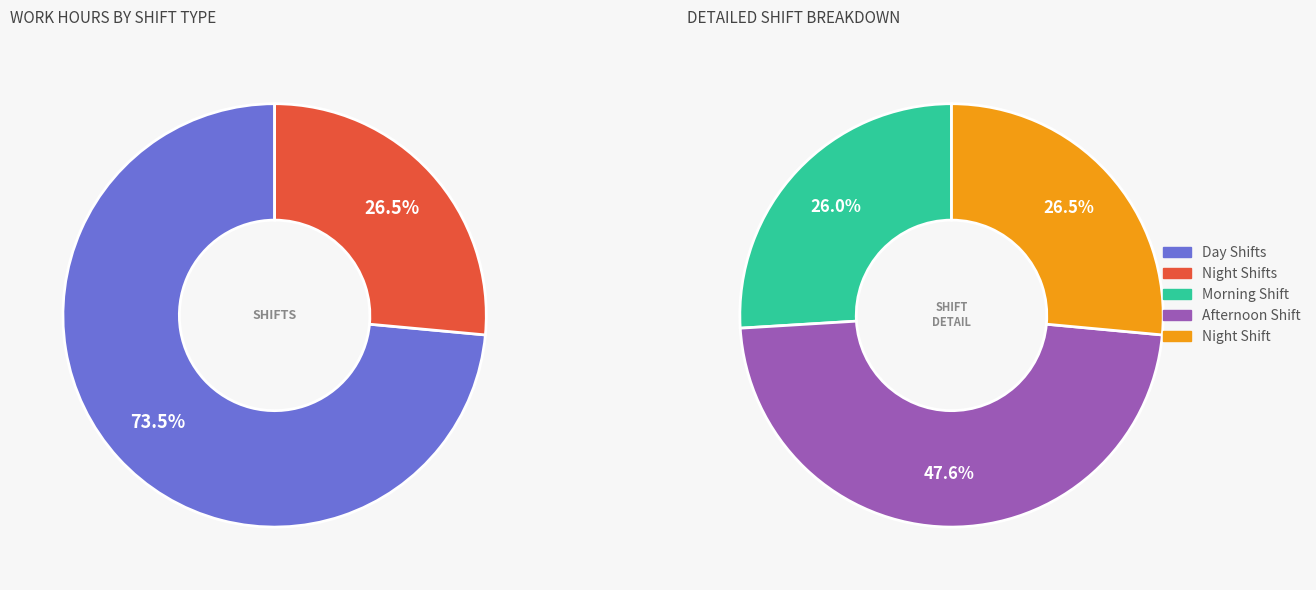

Is it true that Wed is 17% of the pie?

False